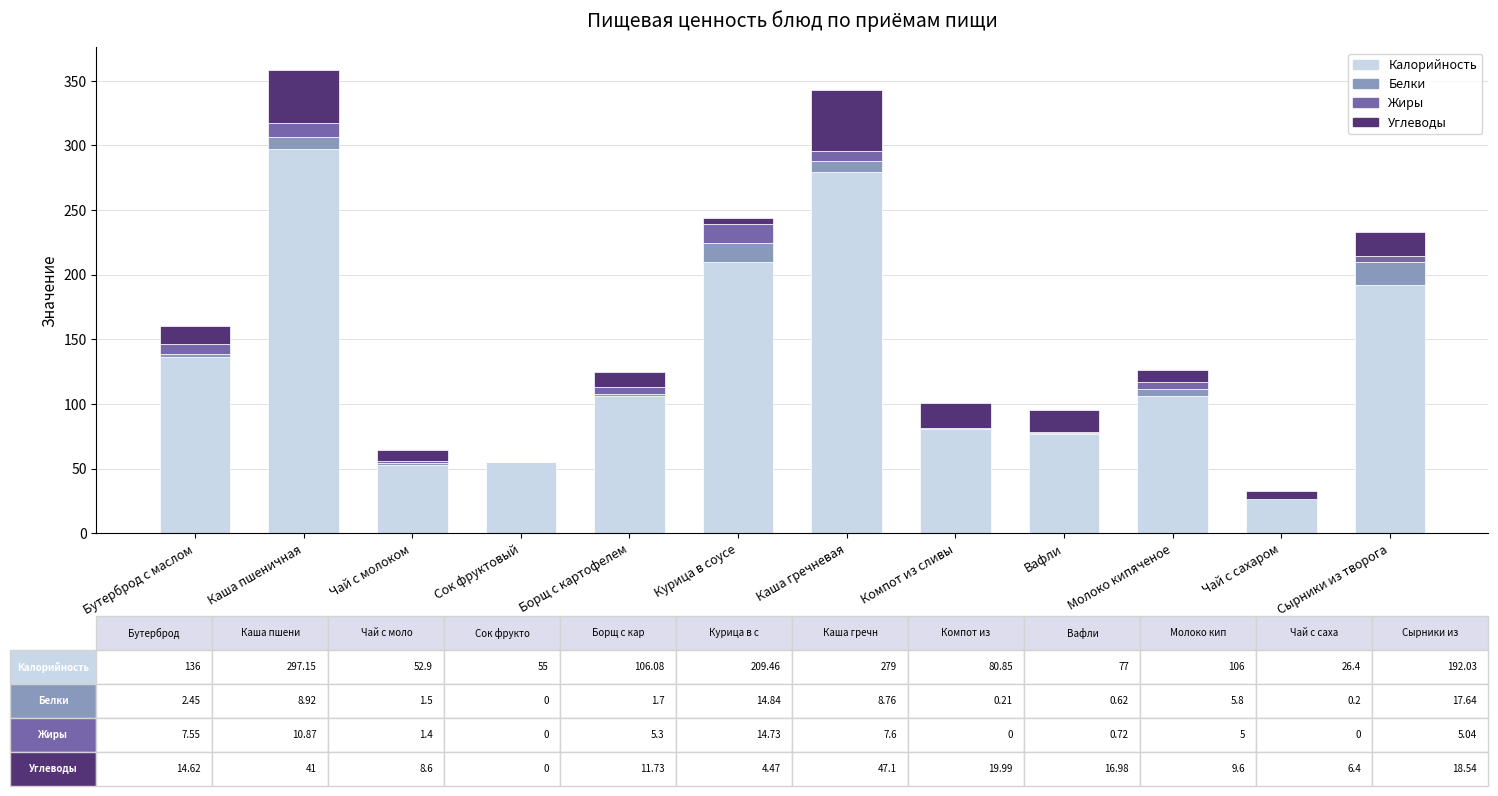

What is the maximum value for Калорийность?

297.1